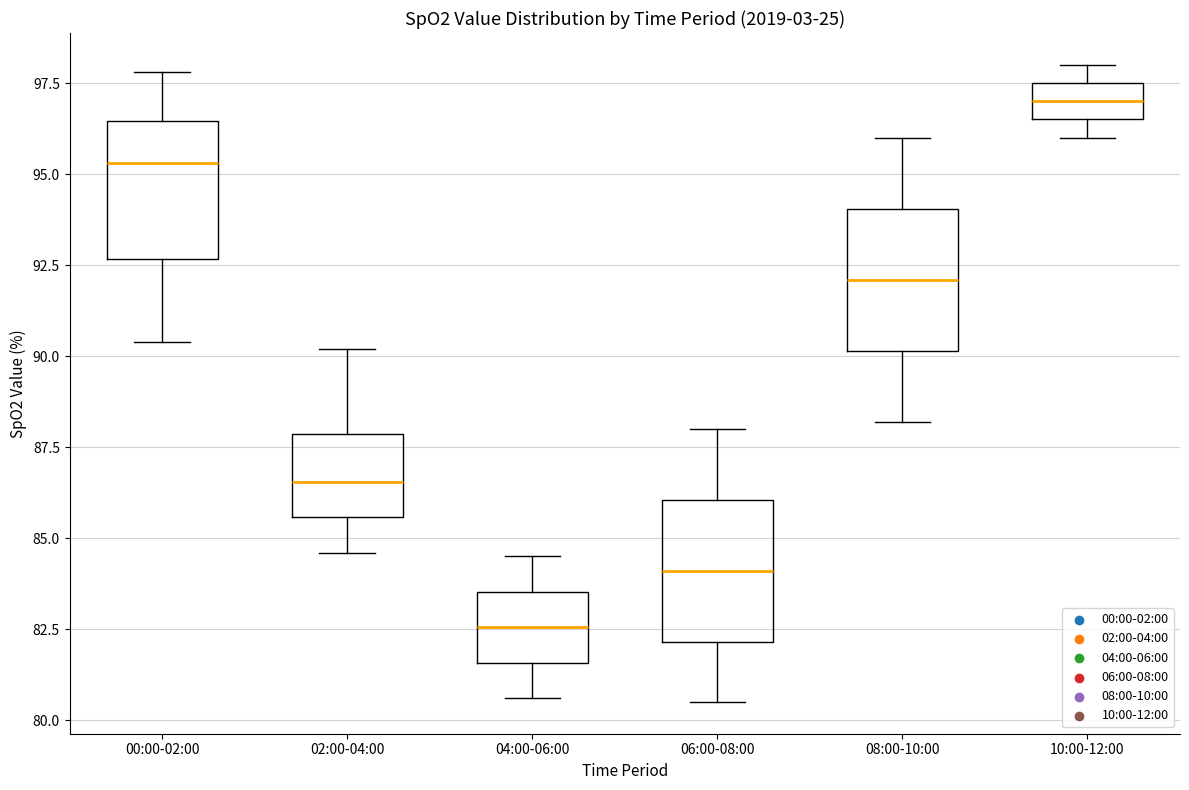

Reading left to right, transcribe this box plot: for each box, give where its median line is, the range the box spans, and where its two whiskers end, as read against the y-axis. The values are not printed on the chart, so give them approximately, as read against the axis.

00:00-02:00: median 95.5, box 92.5 to 96.5, whiskers 90.5 to 98.0
02:00-04:00: median 86.5, box 85.5 to 88.0, whiskers 84.5 to 90.0
04:00-06:00: median 82.5, box 81.5 to 83.5, whiskers 80.5 to 84.5
06:00-08:00: median 84.0, box 82.0 to 86.0, whiskers 80.5 to 88.0
08:00-10:00: median 92.0, box 90.0 to 94.0, whiskers 88.0 to 96.0
10:00-12:00: median 97.0, box 96.5 to 97.5, whiskers 96.0 to 98.0